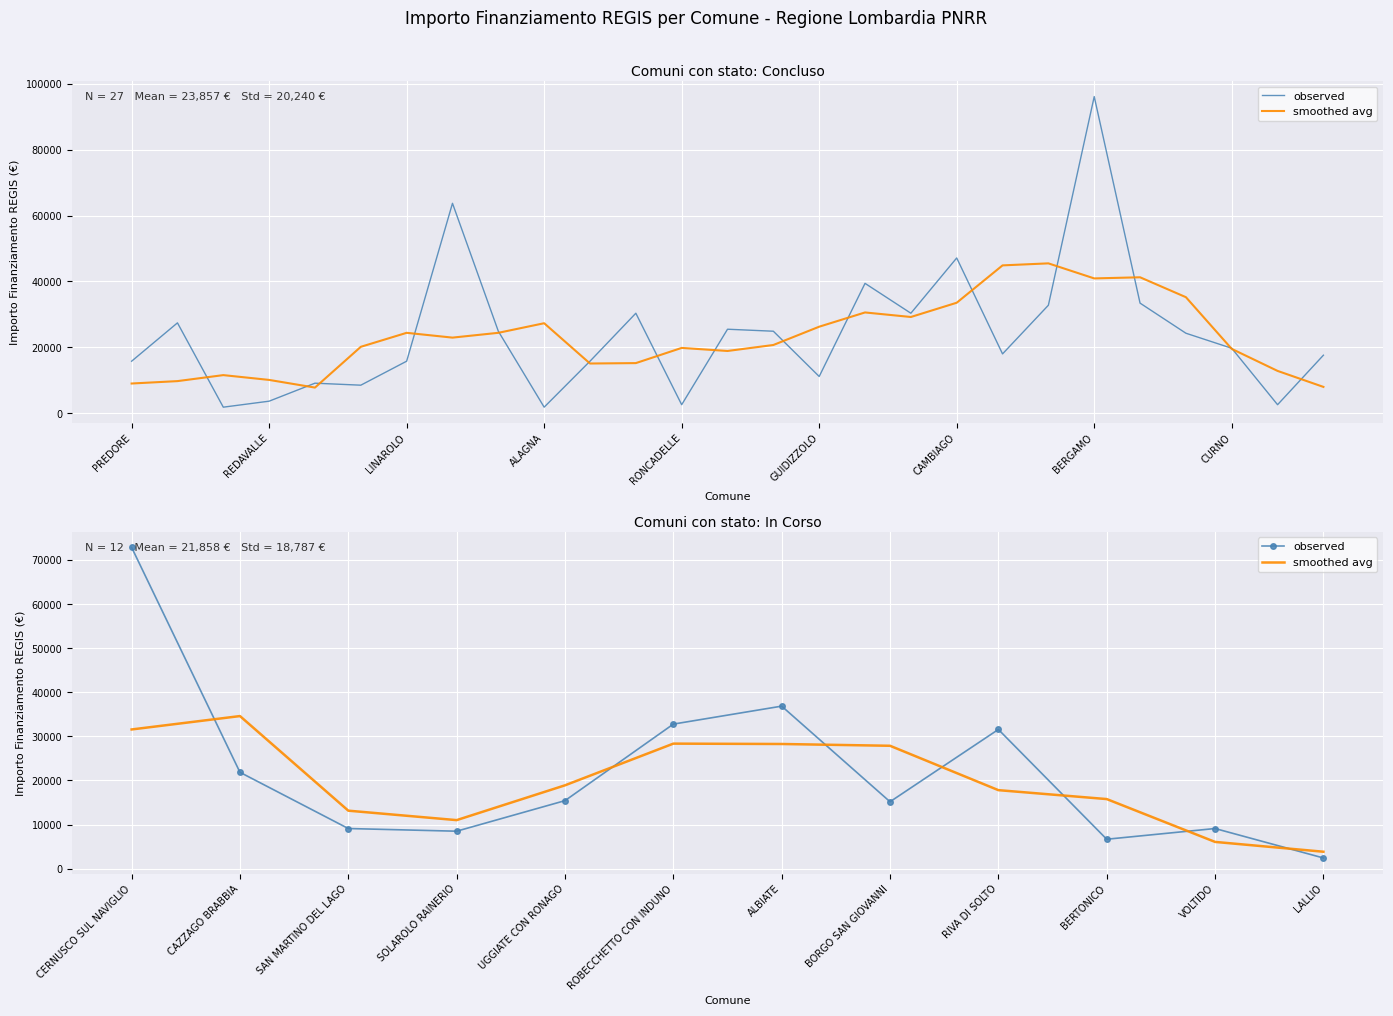

Which series ends up on top after the final intersection of observed and smoothed avg?

smoothed avg